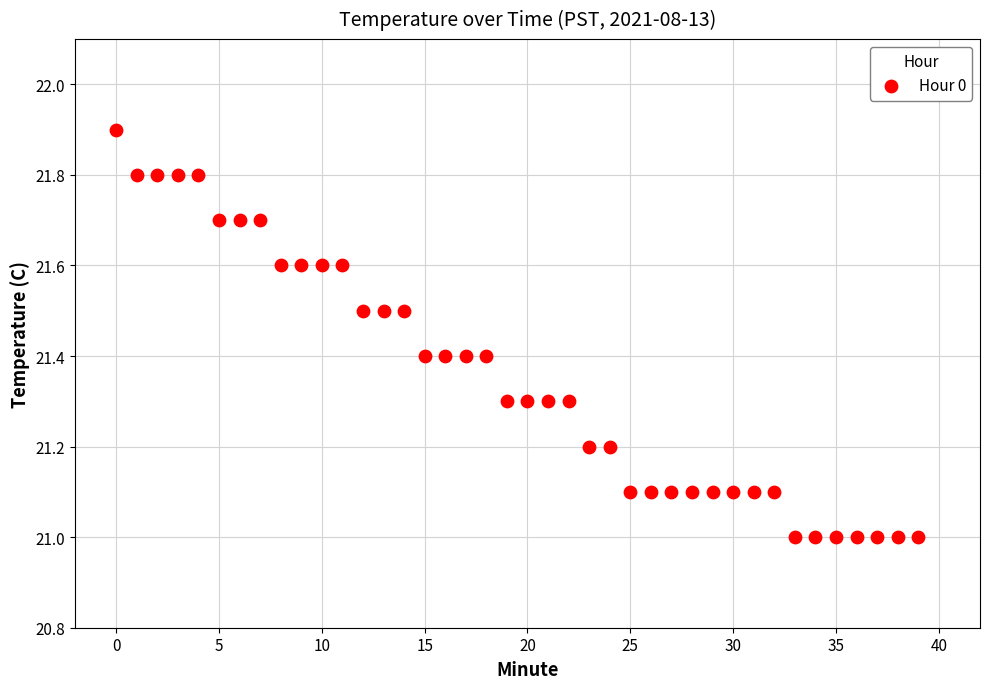

What is the range of Y values (max minus min)?

0.9